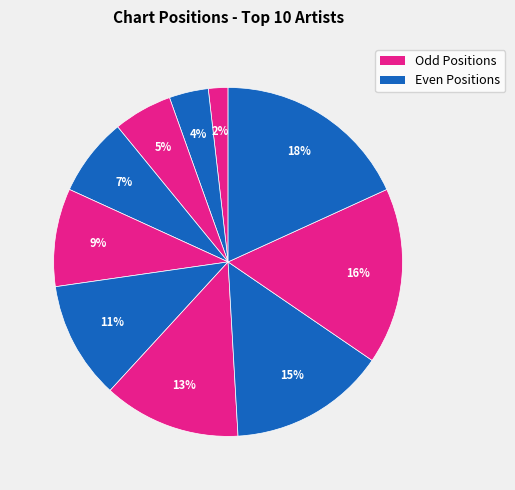

Count the number of slices in the pie.

10